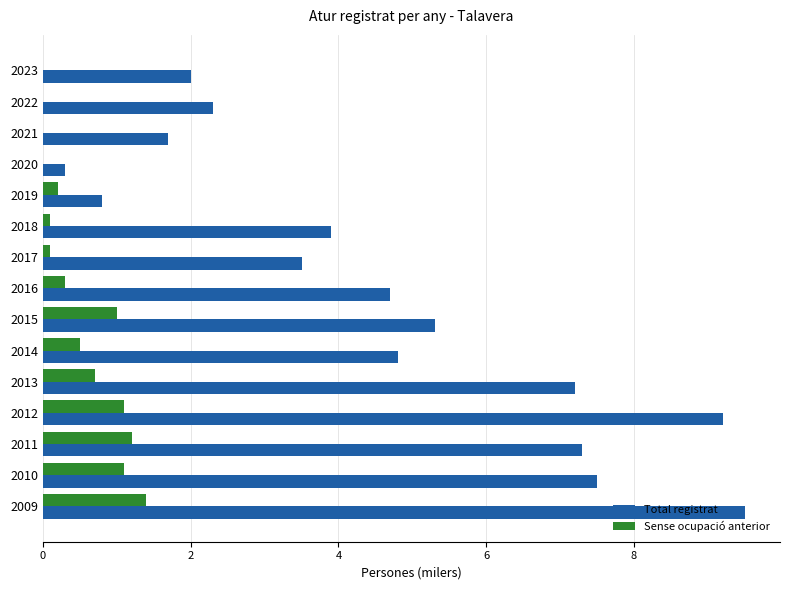

Is it true that Total registrat equals 2.5 at 2010?

False